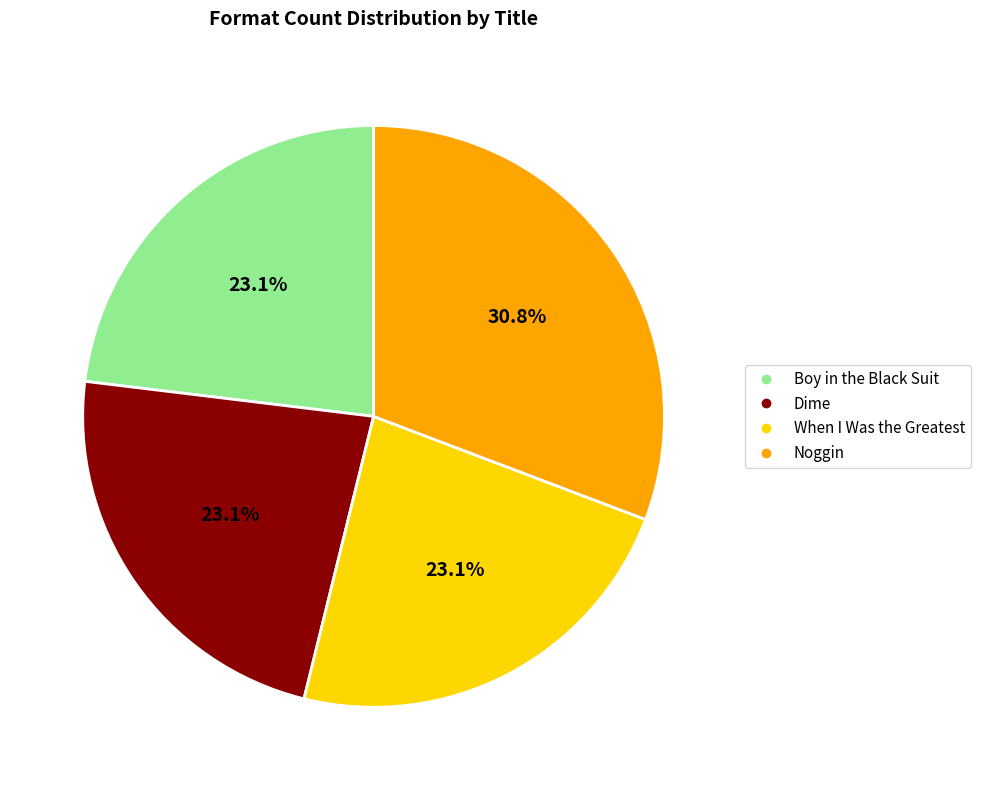

Combined, what portion of the pie is Noggin and When I Was the Greatest?

53.8%